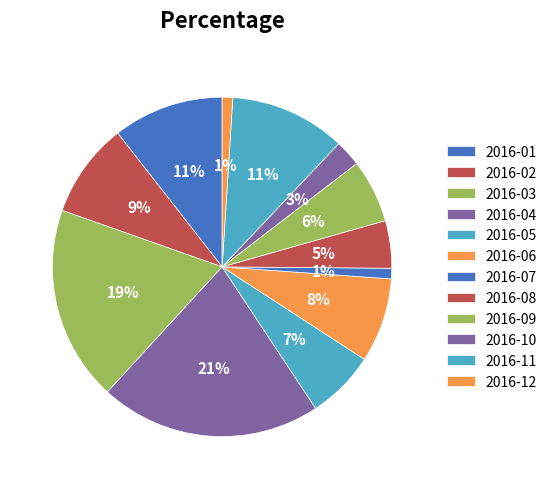

How many segments does this pie chart have?

12